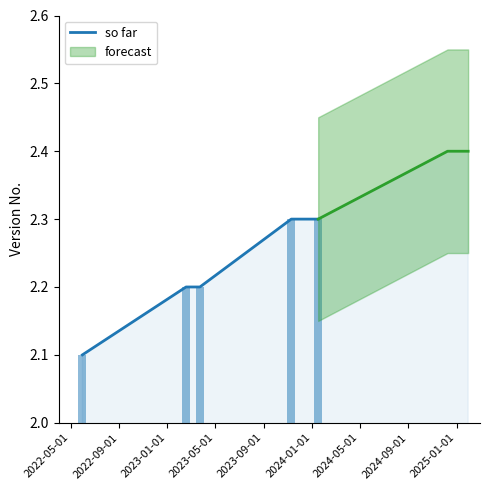

What position from the left is 2023-09-01?

5